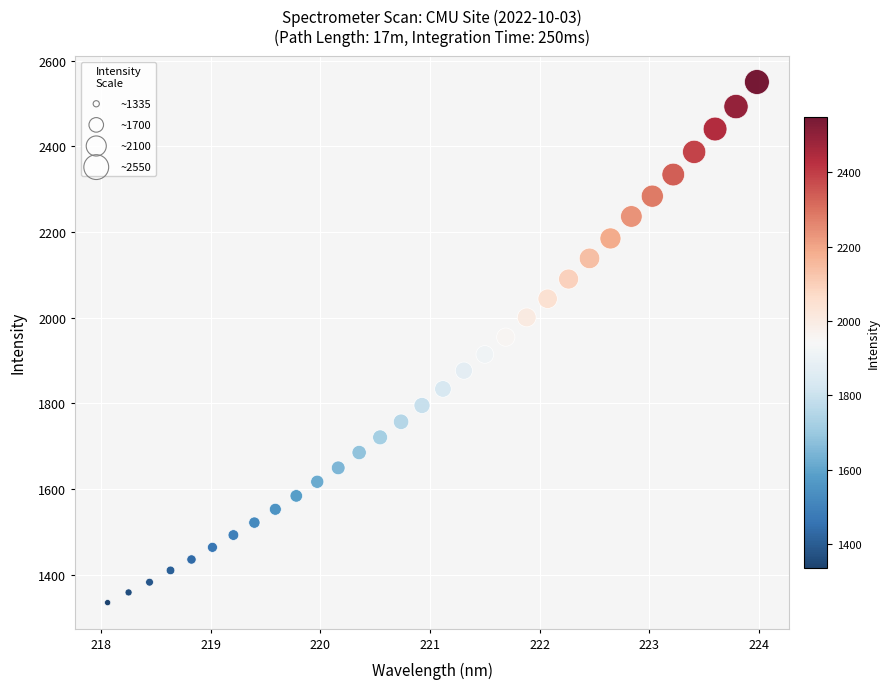

What is the range of X values (max minus min)?

5.9